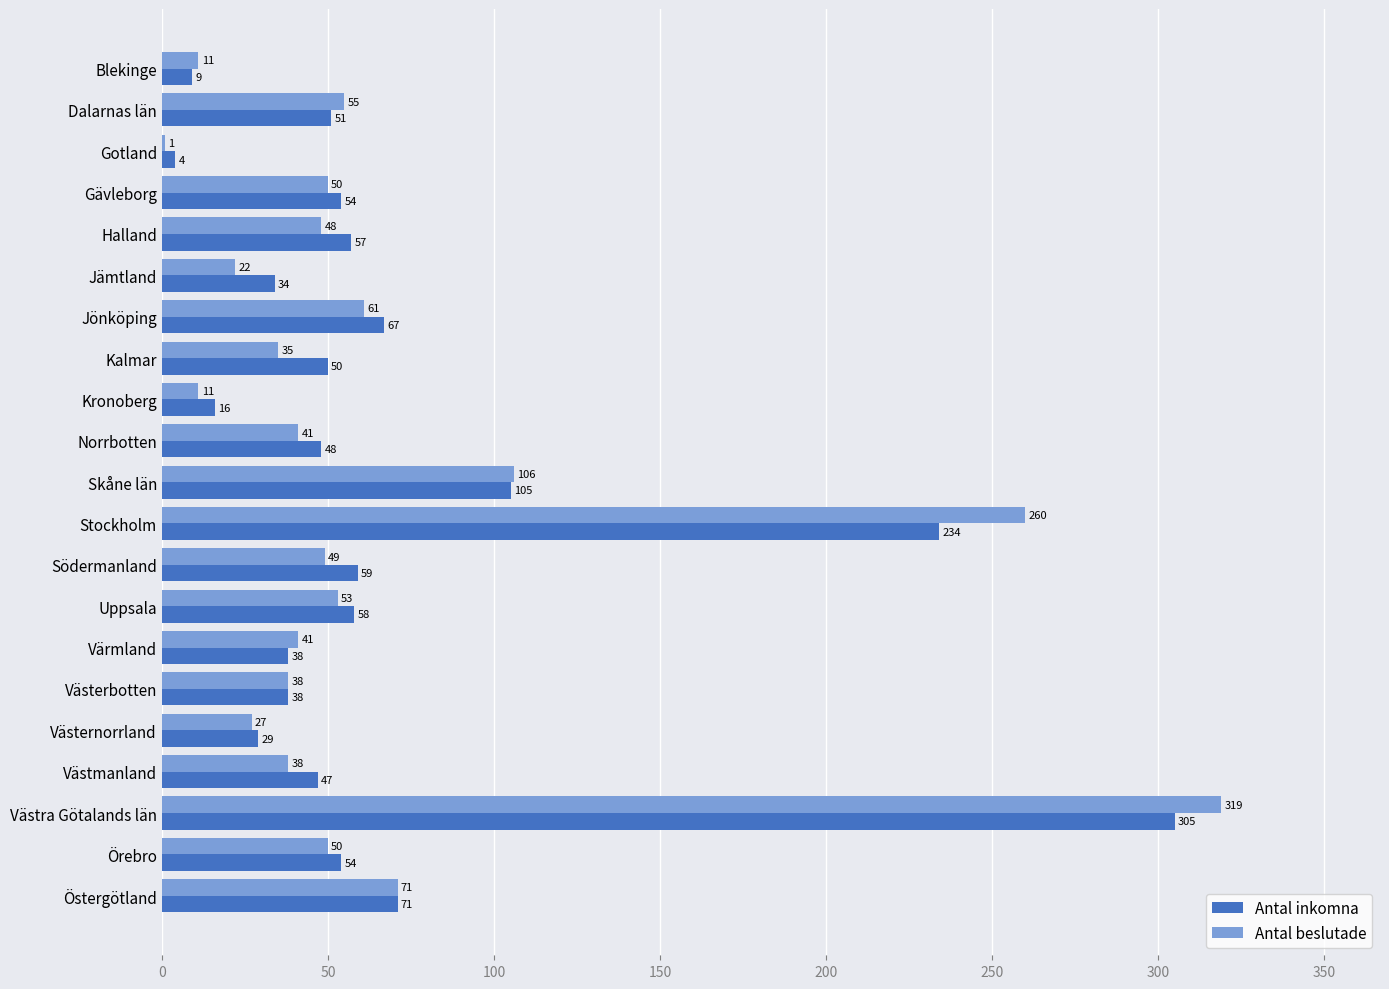

What is the sum of all Antal beslutade values?

1387